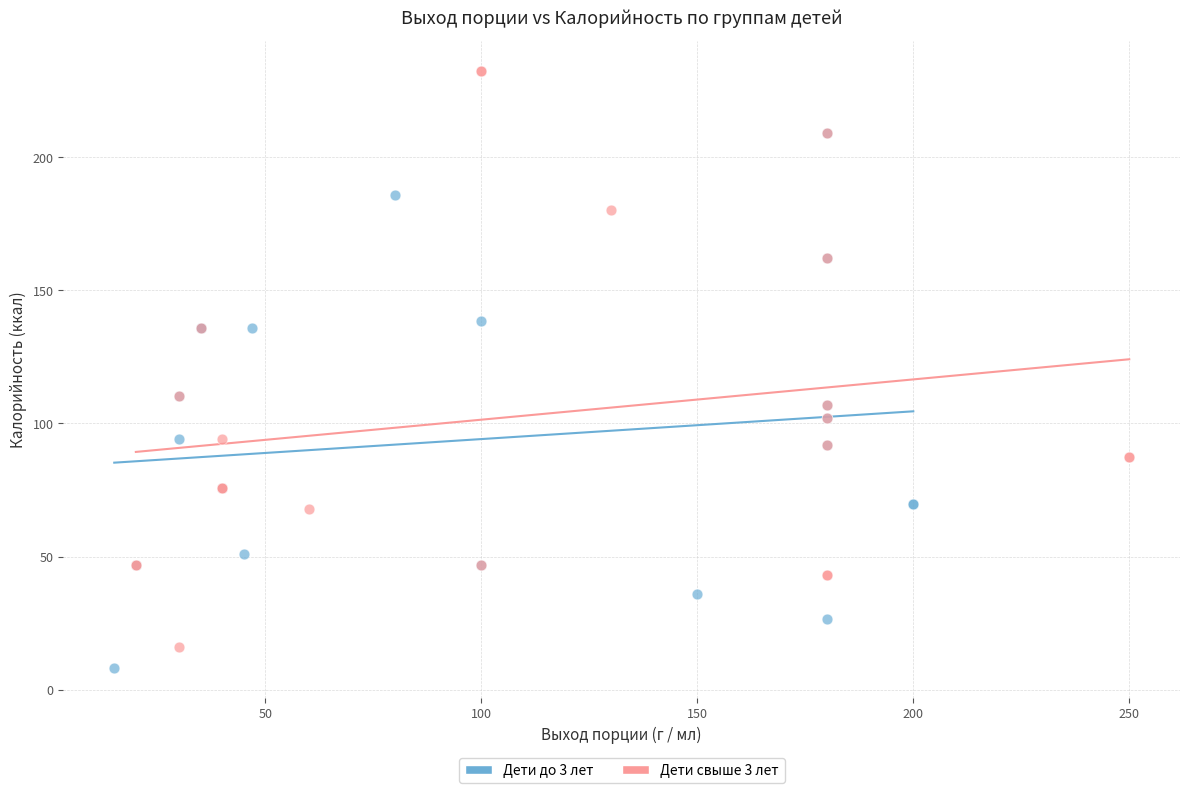

Which series contains the highest Y value?

Дети свыше 3 лет